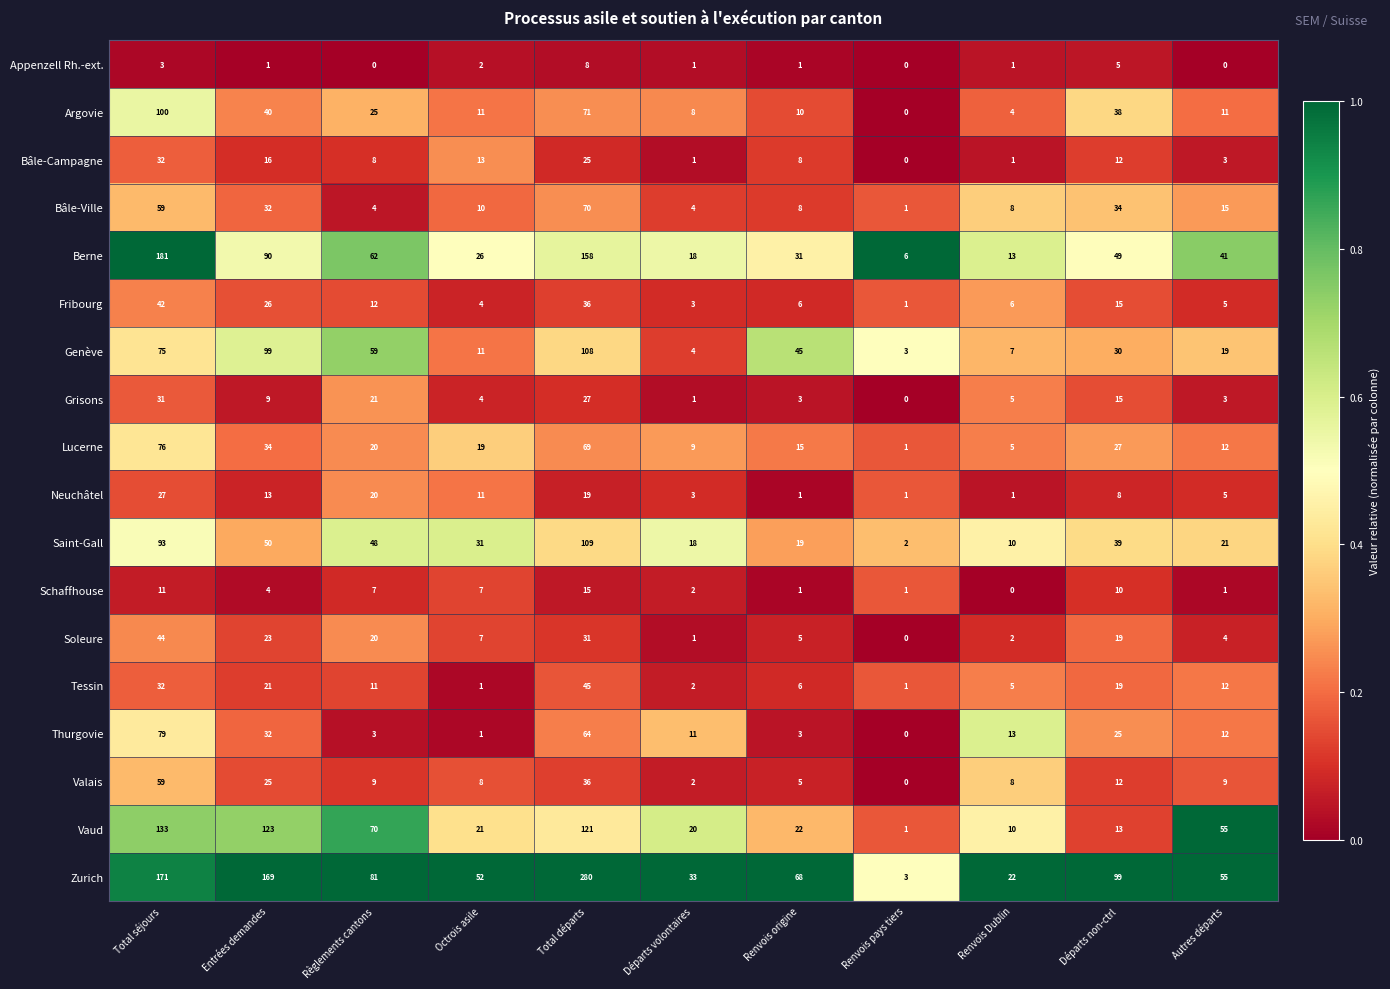

At which label does Thurgovie first exceed 12?

Total séjours